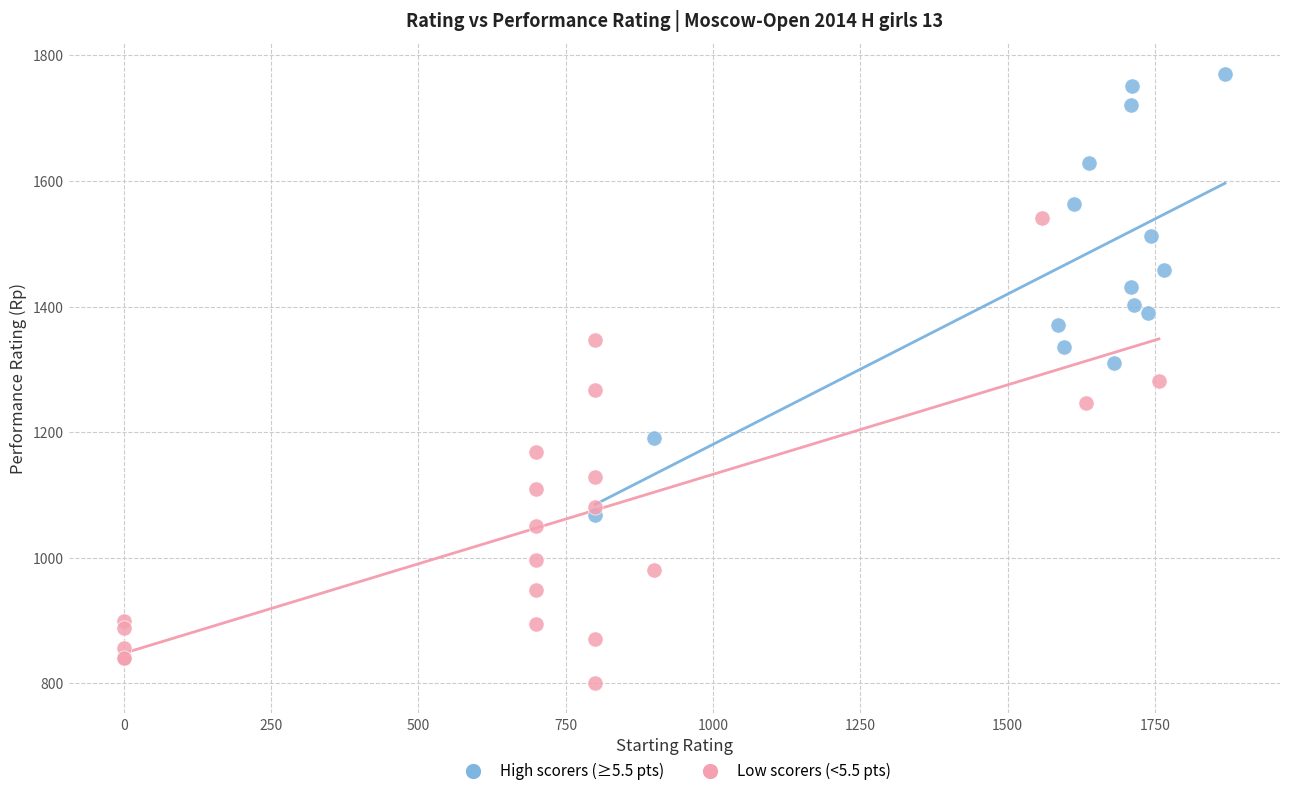

Which series reaches the maximum Y coordinate?

High scorers (≥5.5 pts)